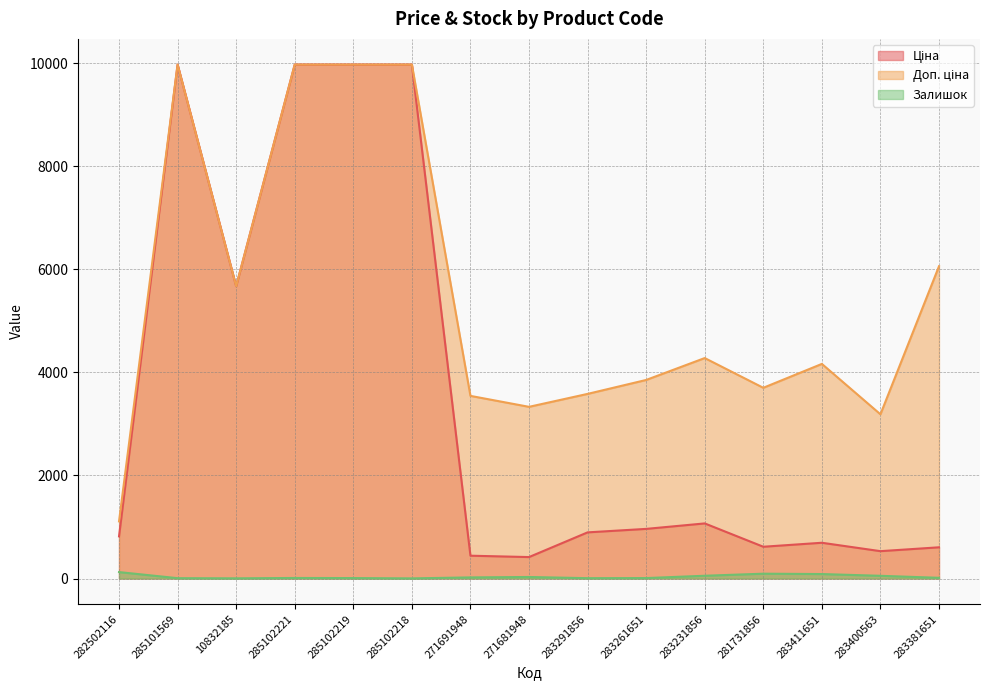

What is the lowest value of the Залишок series?

3.0